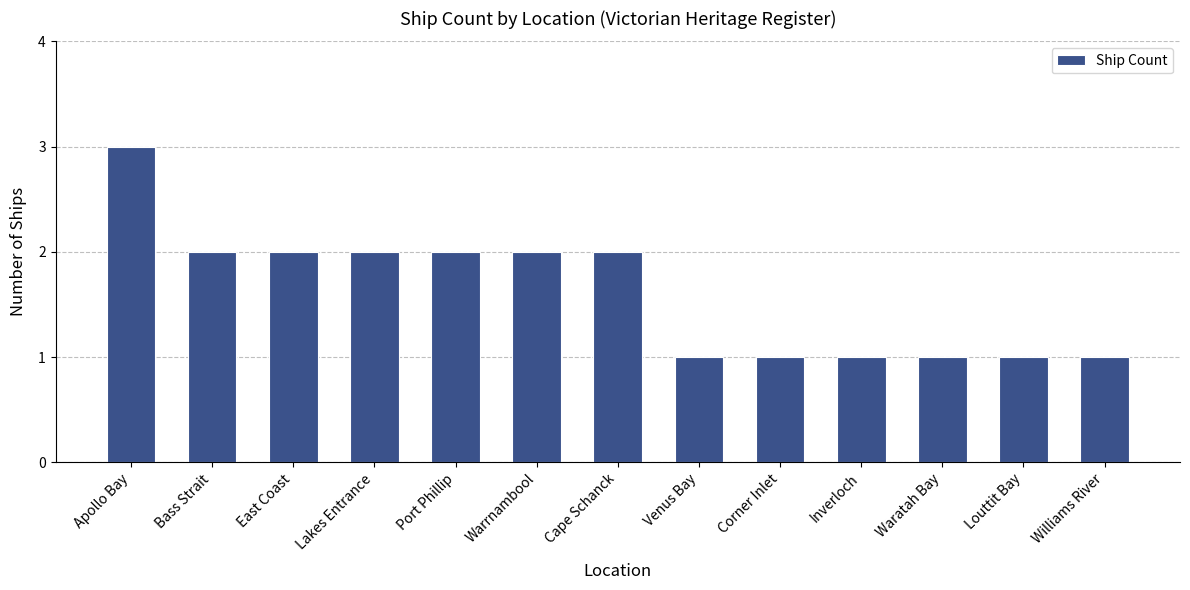

Reading right to left, transcribe all the data shown in this chart.

1	1	1	1	1	1	2	2	2	2	2	2	3